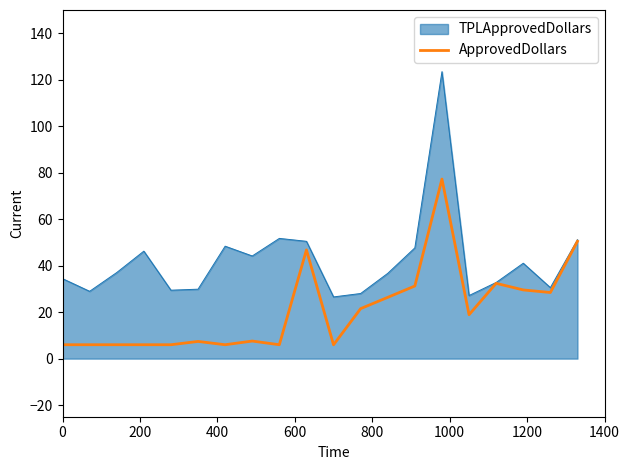

Which series has the largest range (max minus min)?

TPLApprovedDollars